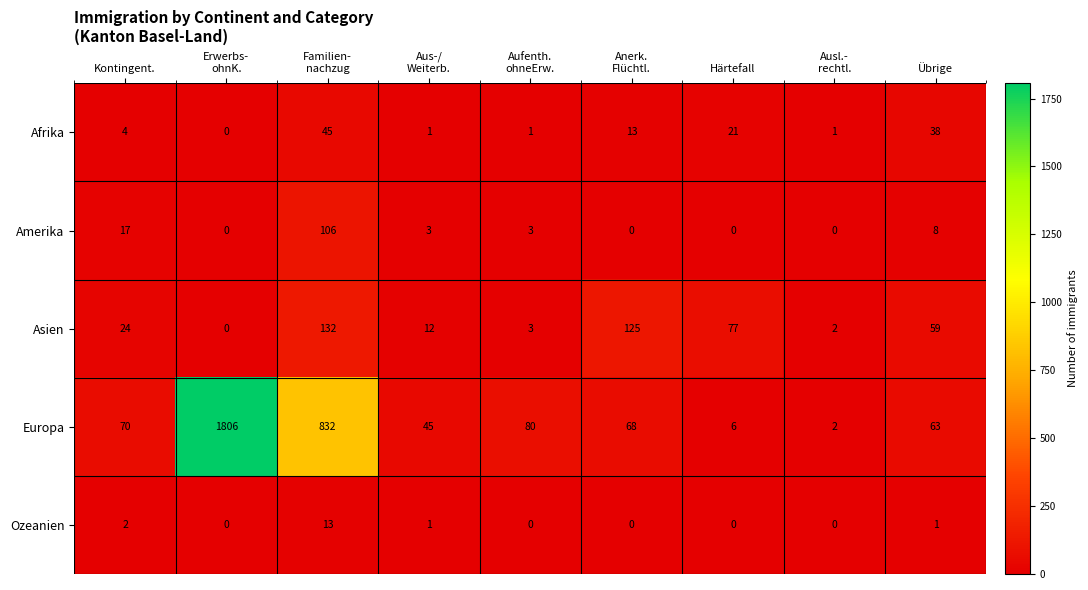

Is it true that Amerika equals 57 at Härtefall?

False